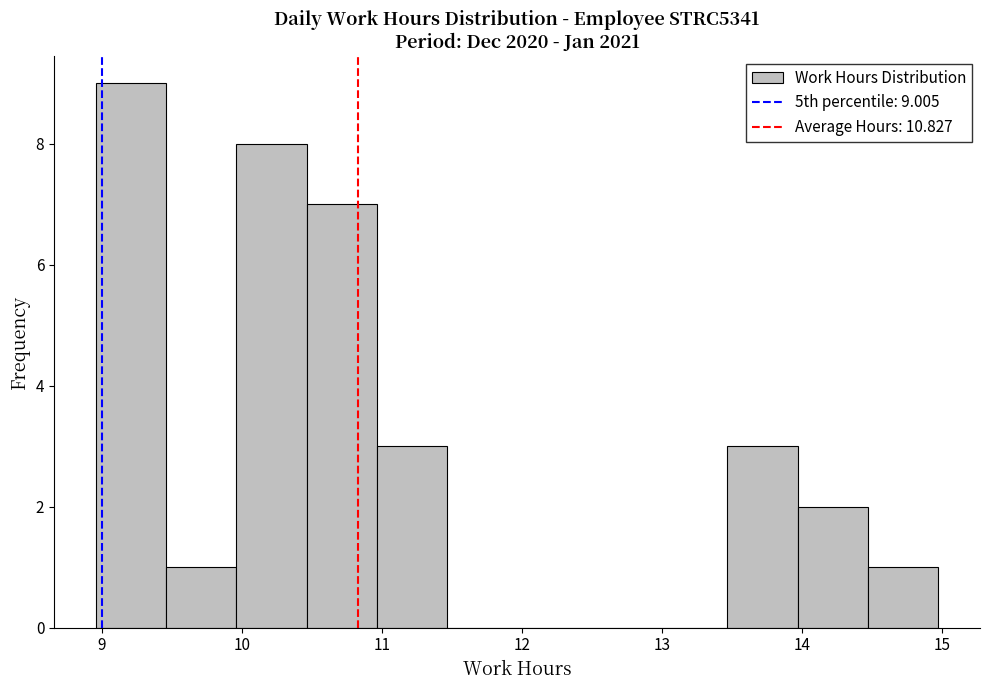

Over which range of the x-axis is the bar tallest?

9.0 to 9.5